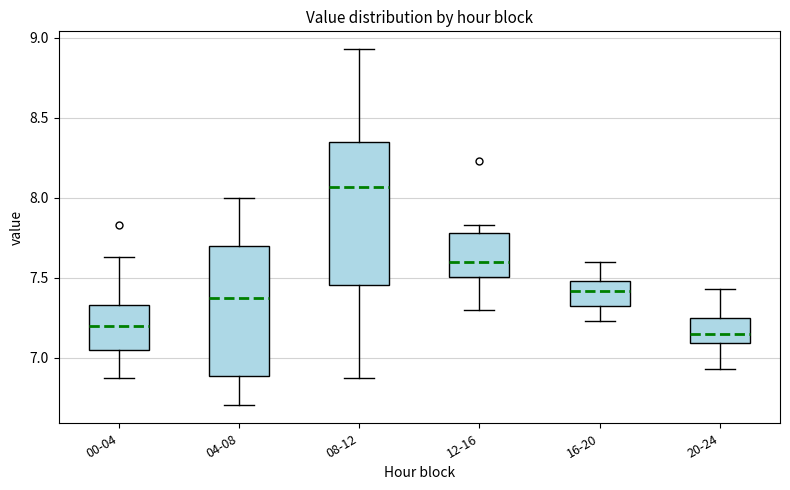

Reading left to right, transcribe this box plot: for each box, give where its median line is, the range the box spans, and where its two whiskers end, as read against the y-axis. The values are not printed on the chart, so give them approximately, as read against the axis.

00-04: median 7.20, box 7.05 to 7.35, whiskers 6.85 to 7.65
04-08: median 7.35, box 6.90 to 7.70, whiskers 6.70 to 8.00
08-12: median 8.05, box 7.45 to 8.35, whiskers 6.85 to 8.95
12-16: median 7.60, box 7.50 to 7.80, whiskers 7.30 to 7.85
16-20: median 7.40, box 7.30 to 7.50, whiskers 7.25 to 7.60
20-24: median 7.15, box 7.10 to 7.25, whiskers 6.95 to 7.45